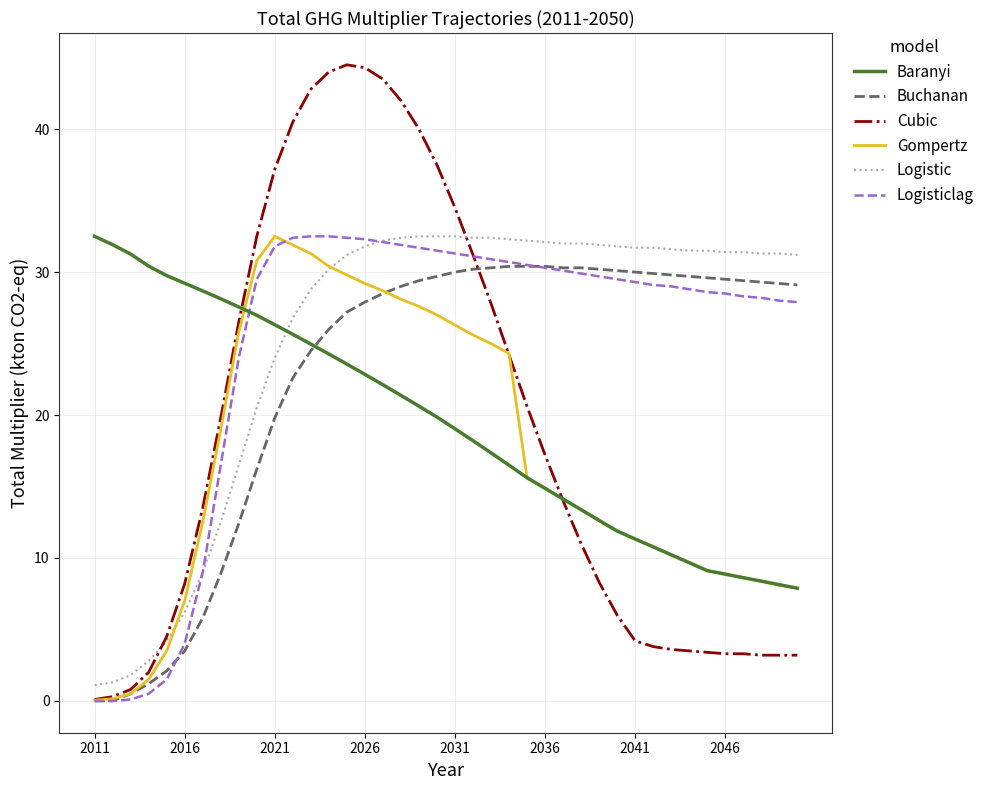

What is the highest value of the Gompertz series?

32.5